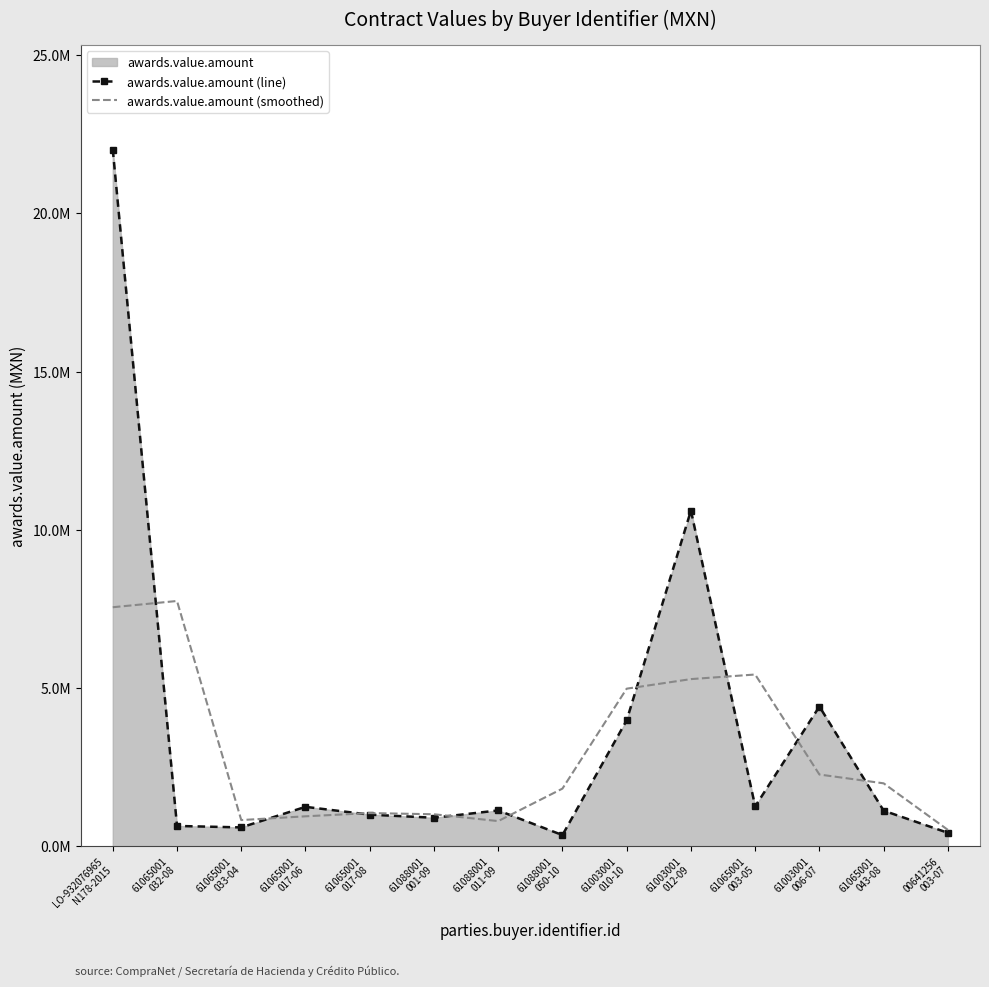

How many interior local valleys does the awards.value.amount (smoothed) series have?

2